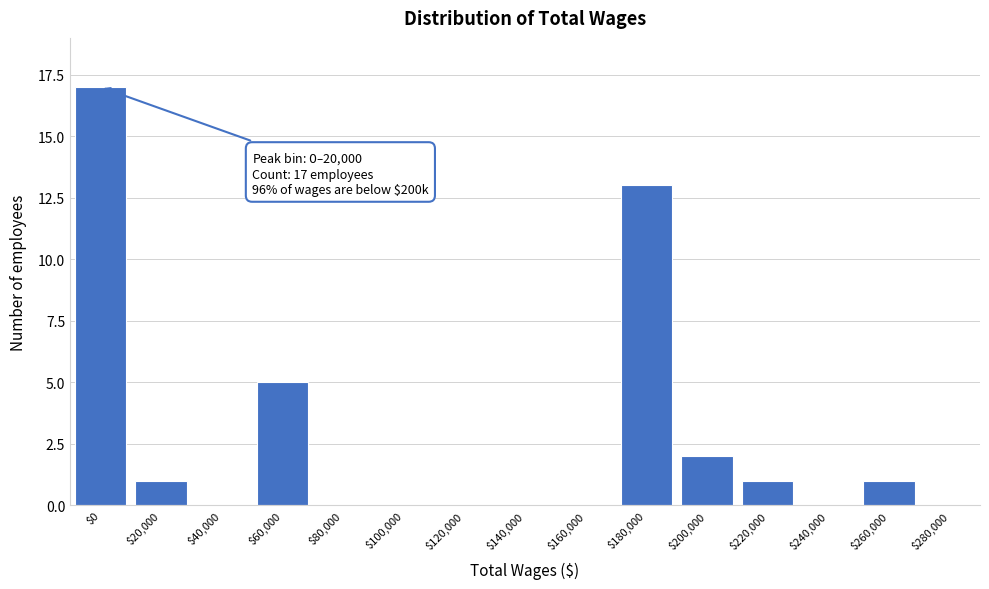

What is the maximum value shown in the chart?

17